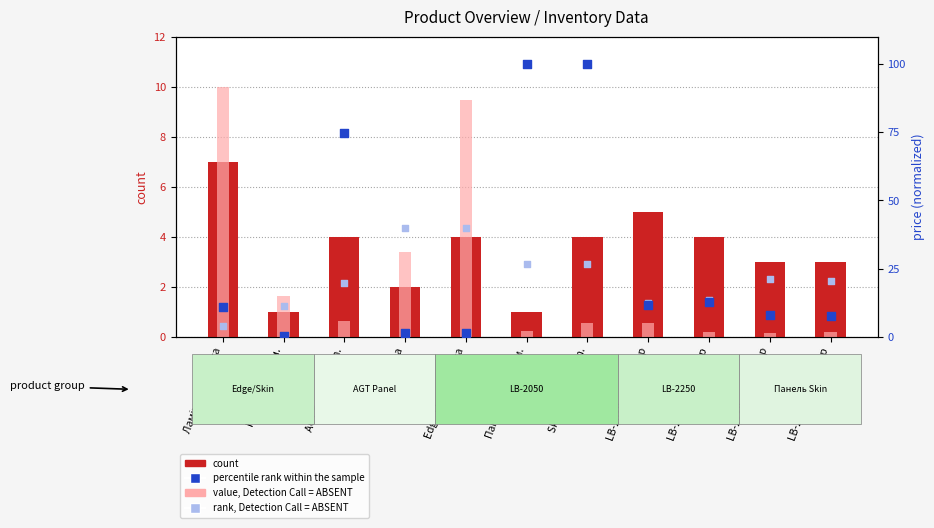

Is the value of rank, Detection Call = ABSENT at LB-2050-В Унідекор greater than the value of count at Skin panel 18 mm.?

Yes